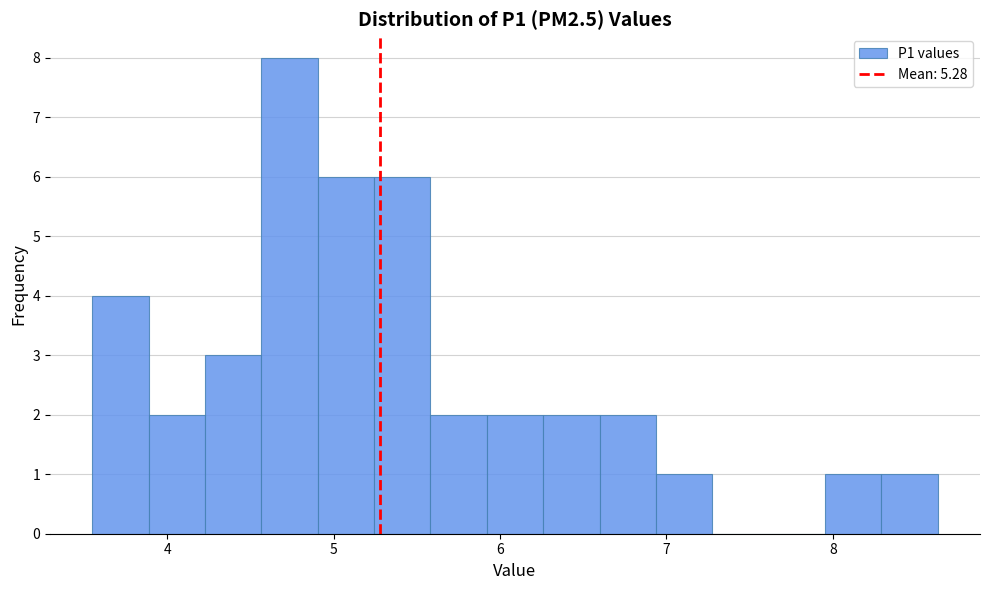

Around what value on the x-axis is the tallest bar? Give the approximate position of its centre, as read against the axis.

4.7